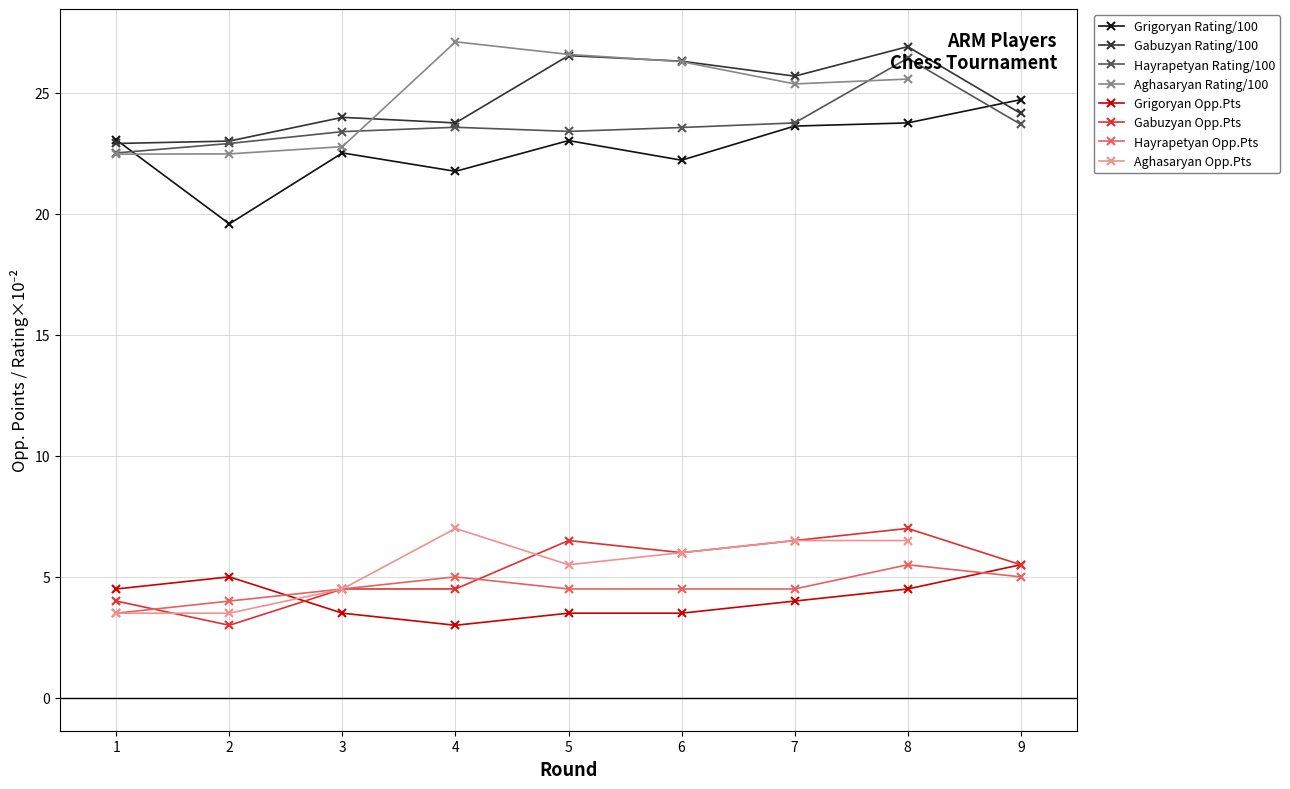

After their last crossing, which series has the higher values: Hayrapetyan (Rating) or Grigoryan (Rating)?

Grigoryan (Rating)